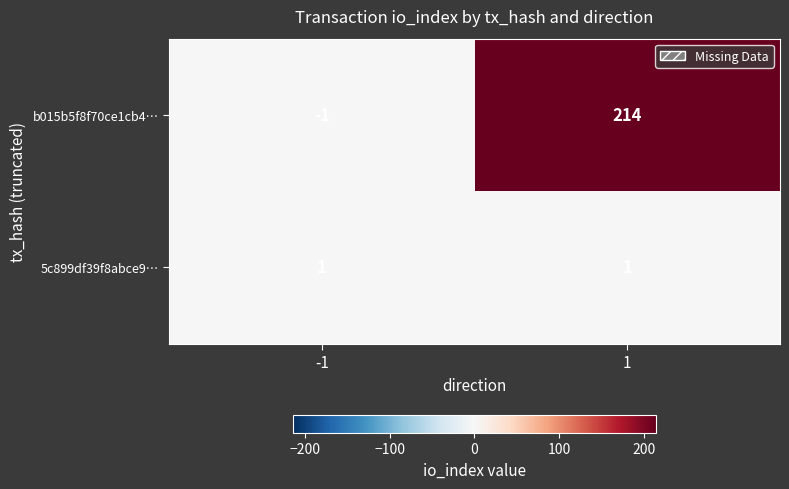

At which category does the chart reach its minimum across all series?

-1